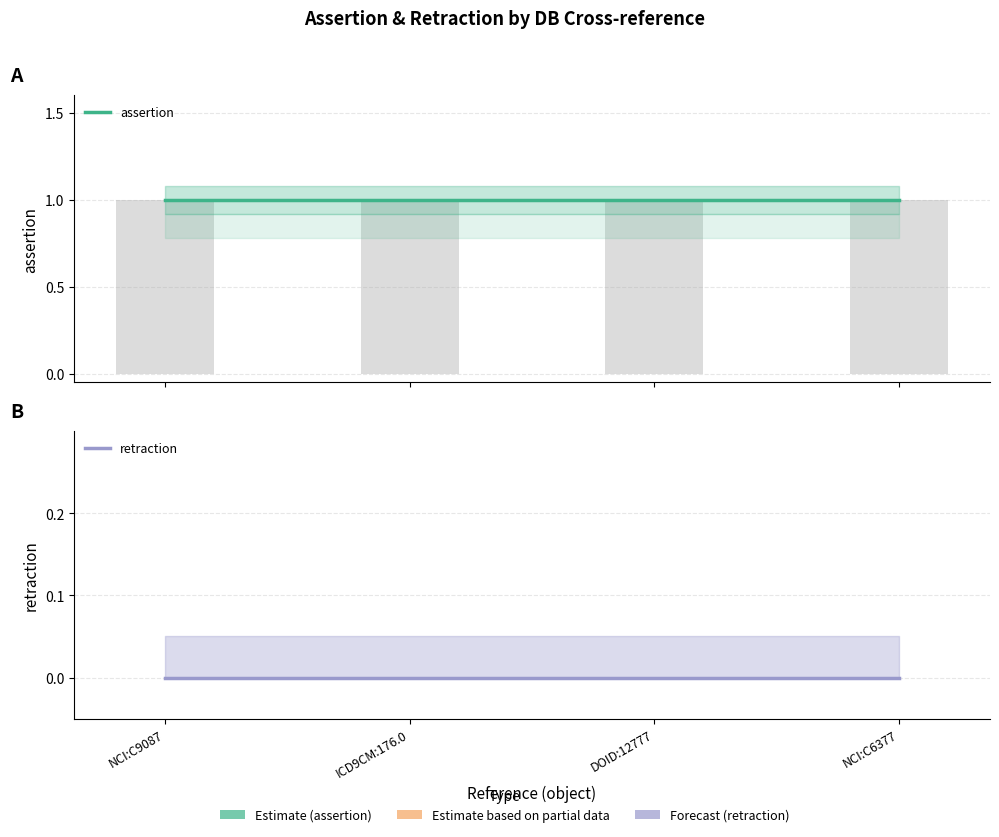

What position from the right is NCI:C6377?

1